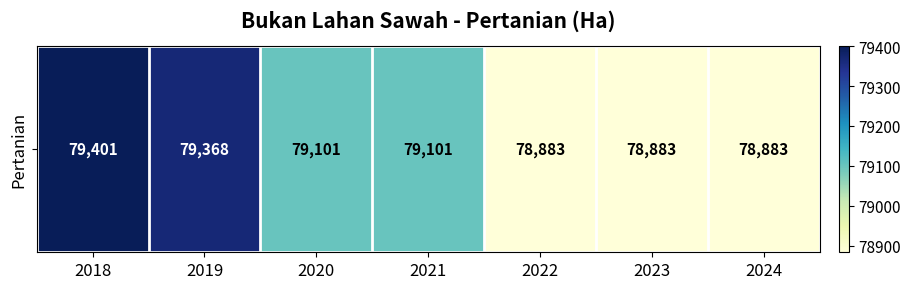

How many data points does each series have?

7